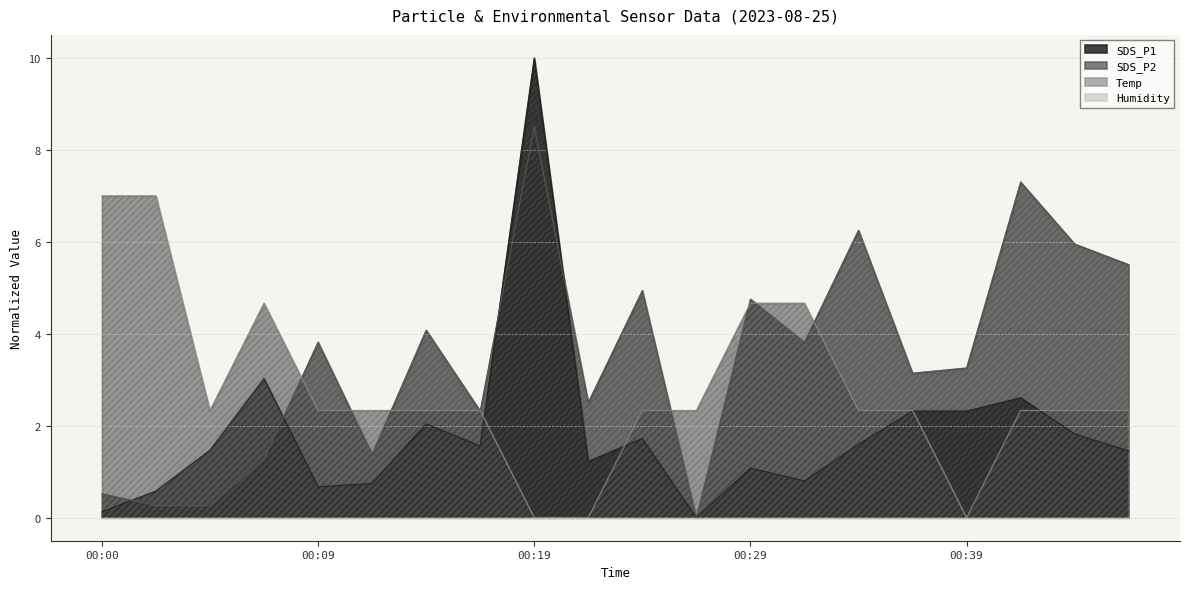

Between 00:14 and 00:29, which is larger?

00:14